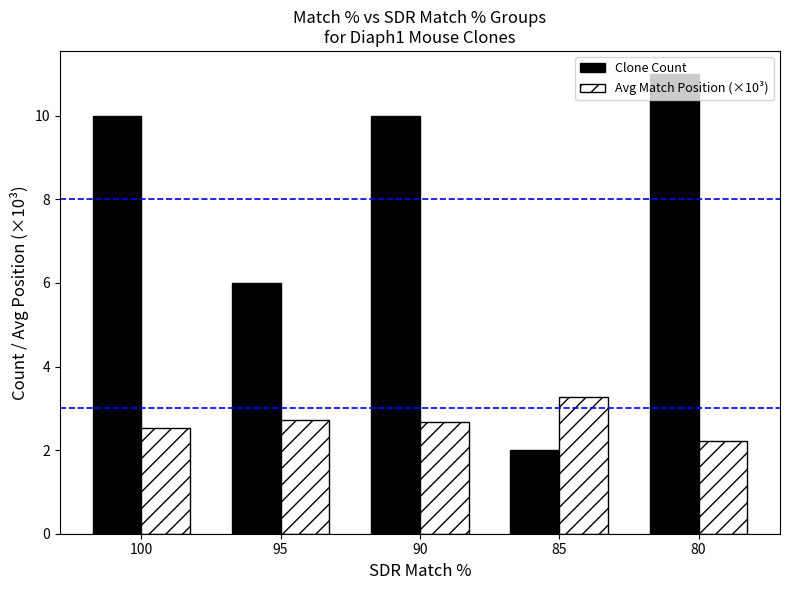

Which series changed the most between 100 and 85?

Clone Count